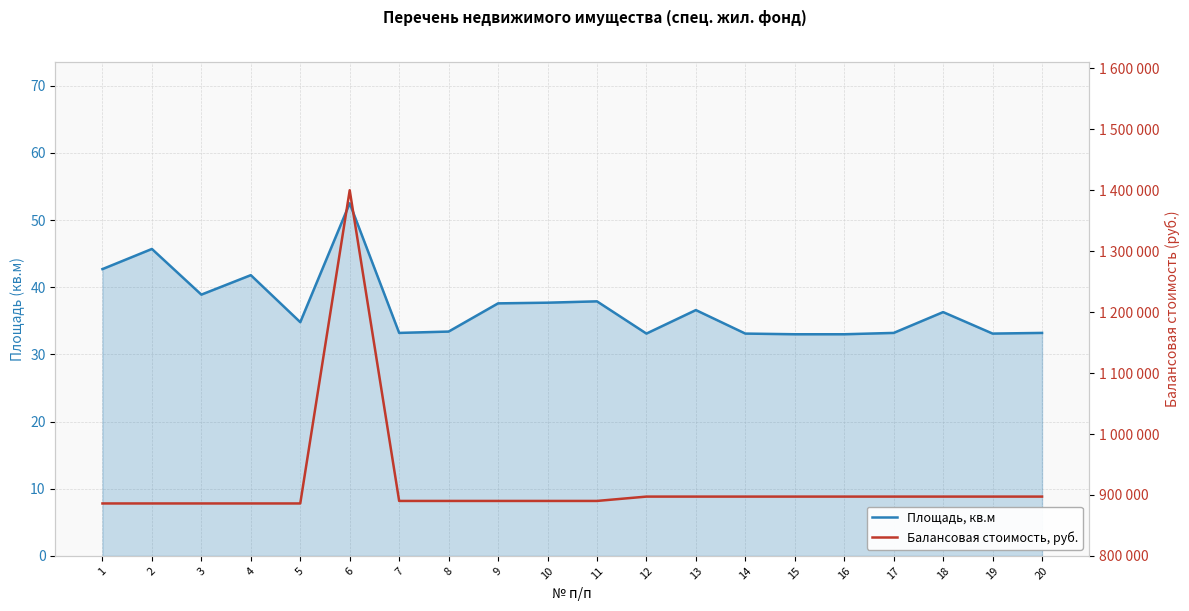

Rank the categories by Площадь, кв.м value from highest to lowest.

6, 2, 1, 4, 3, 11, 10, 9, 13, 18, 5, 8, 7, 17, 20, 12, 14, 19, 15, 16